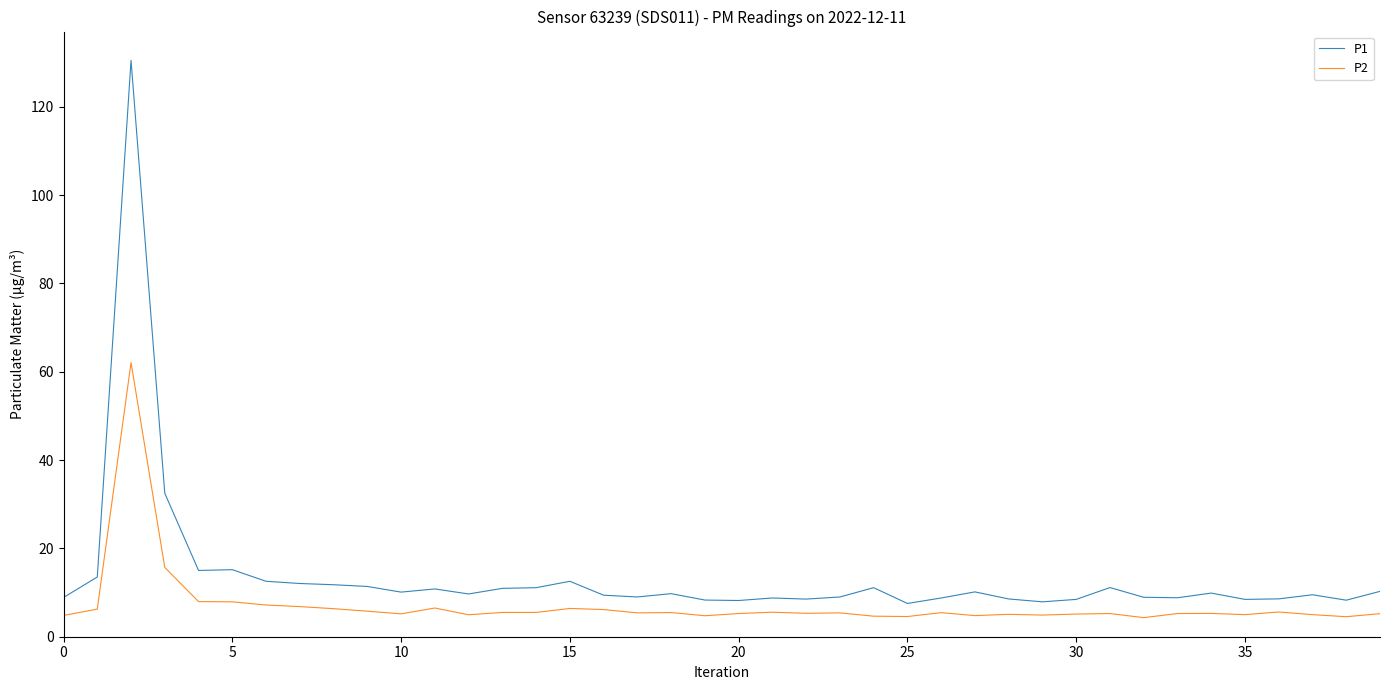

What is the highest value of the P1 series?

130.5